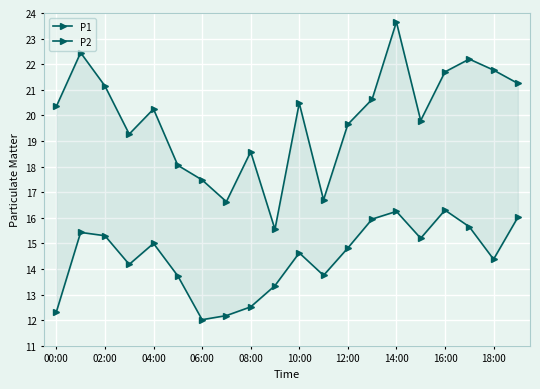

Rank the series at 15 from lowest to highest value.

P2, P1